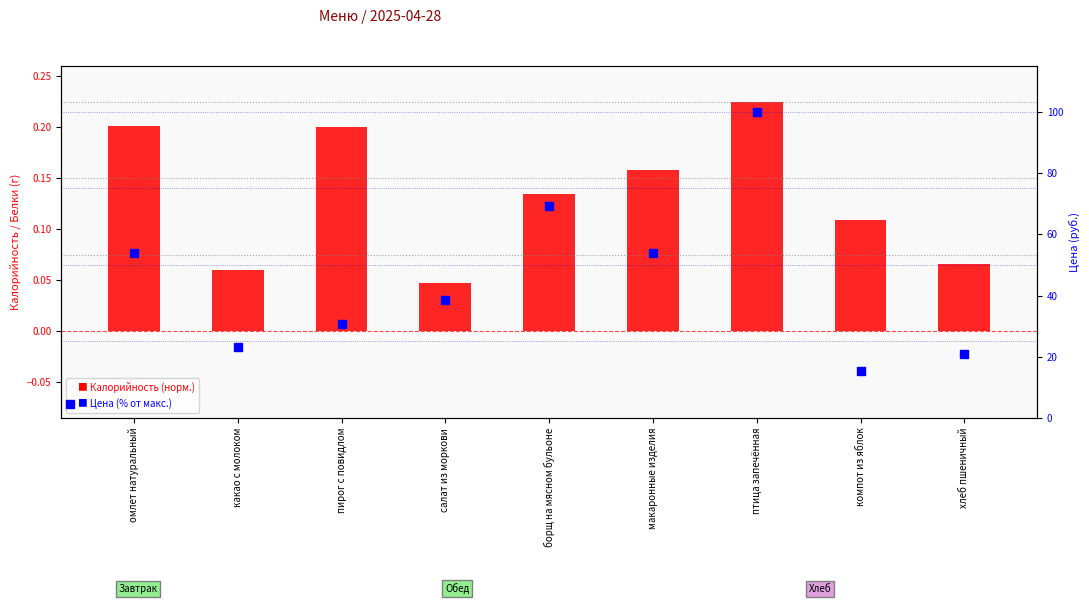

What is the sum of all Калорийность (норм.) values?

1.2